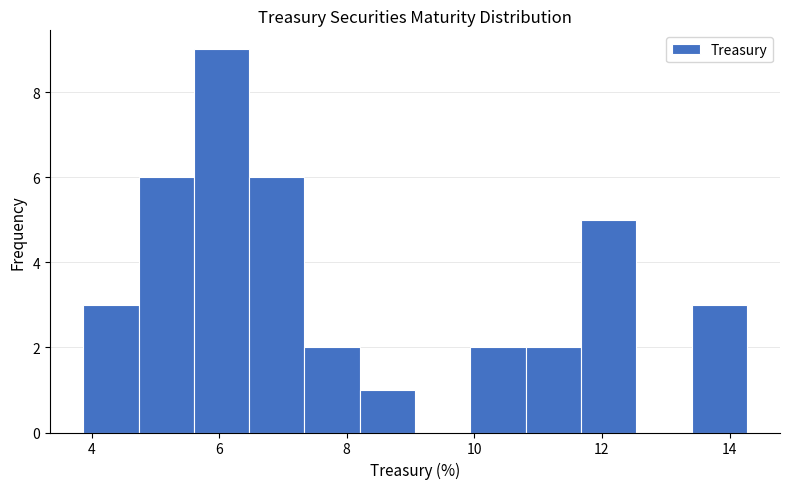

Reading left to right, transcribe this chart: for each bar, give the range it covers on the x-axis and its height. Neither the bar edges nor the heights are printed on the chart, so give them approximately, as read against the axes.

3.8 to 4.8: 3
4.8 to 5.6: 6
5.6 to 6.4: 9
6.4 to 7.4: 6
7.4 to 8.2: 2
8.2 to 9.0: 1
9.0 to 10.0: 0
10.0 to 10.8: 2
10.8 to 11.6: 2
11.6 to 12.6: 5
12.6 to 13.4: 0
13.4 to 14.2: 3